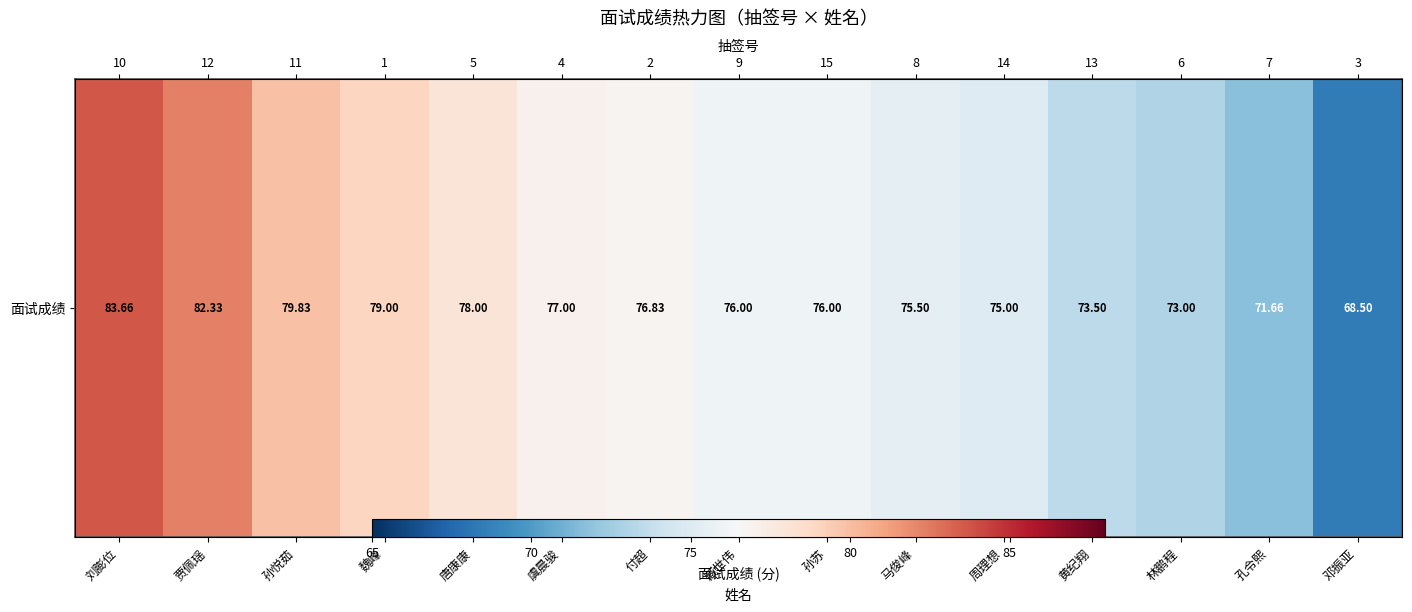

What is the minimum value shown in the chart?

68.5